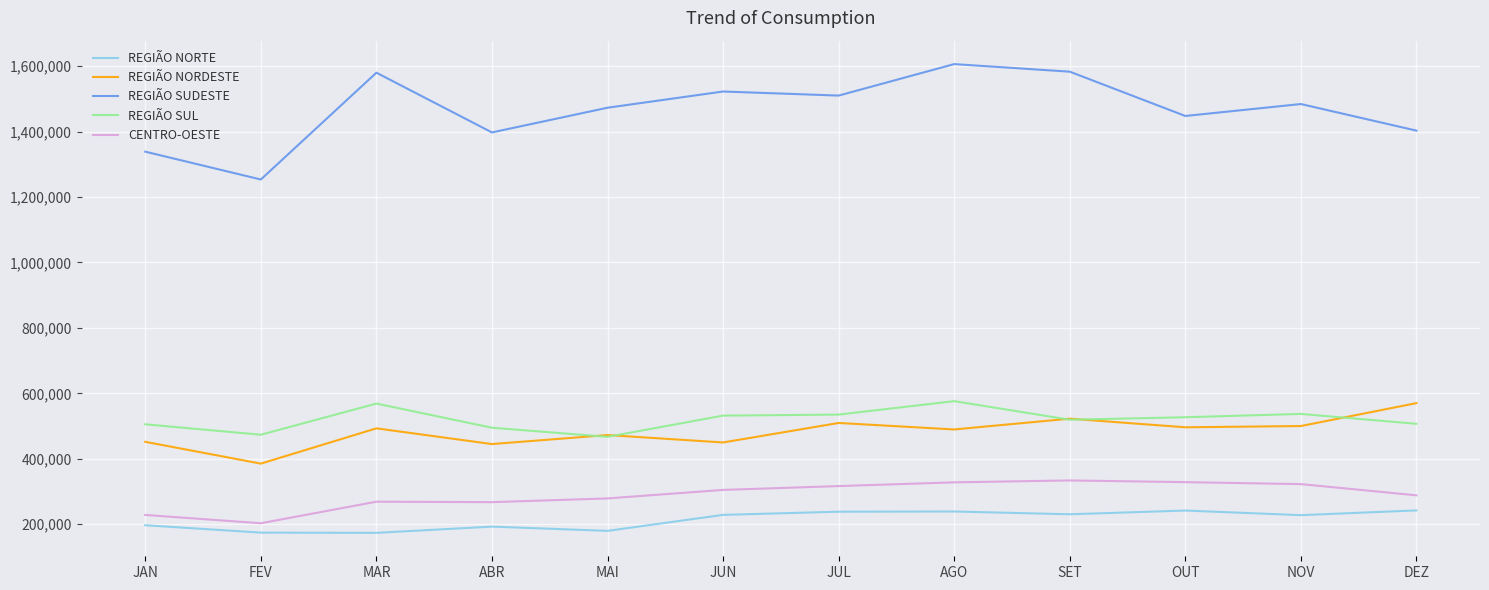

What value does the REGIÃO NORTE series have at OUT?

241769.8